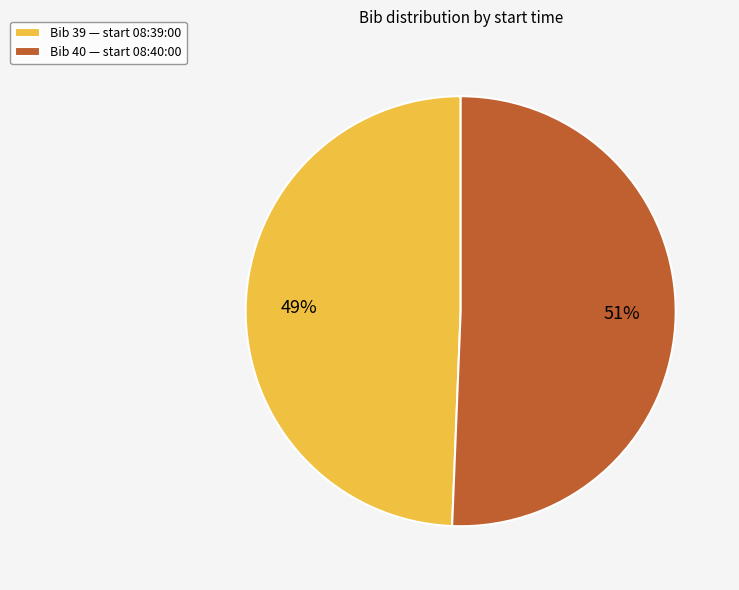

Do Bib 39 — start 08:39:00 and Bib 40 — start 08:40:00 together represent more than half of the pie?

Yes